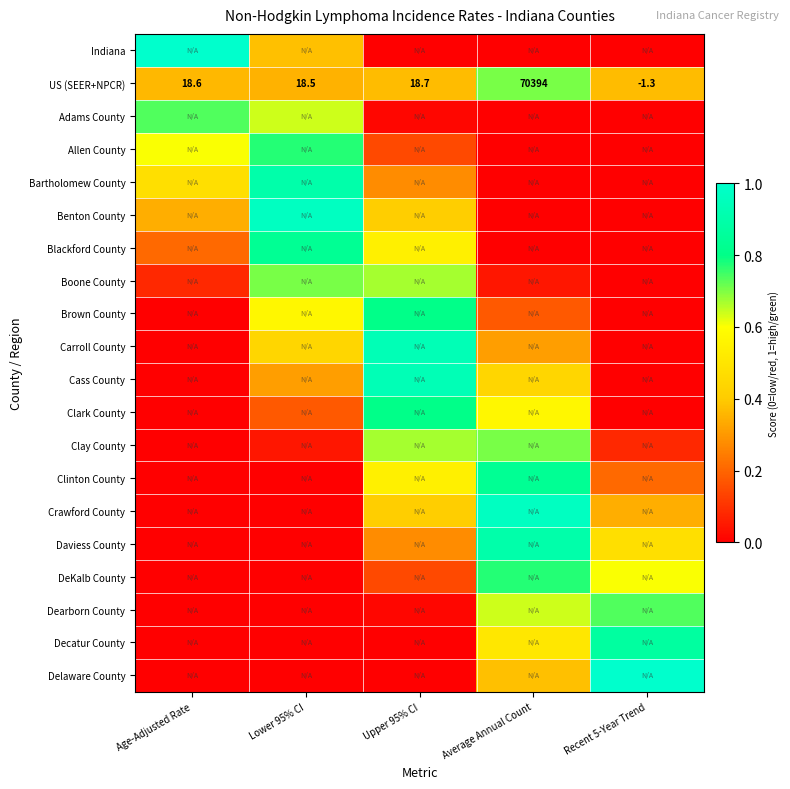

How many data points in US (SEER+NPCR) are above 18?

4